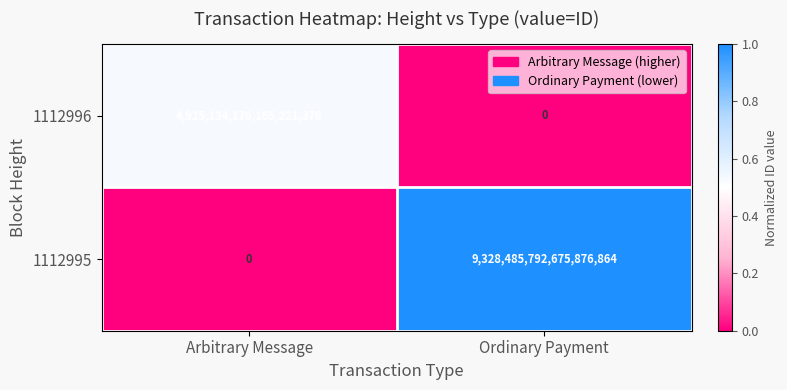

At Arbitrary Message, list the series in order from smallest to largest.

1112995, 1112996